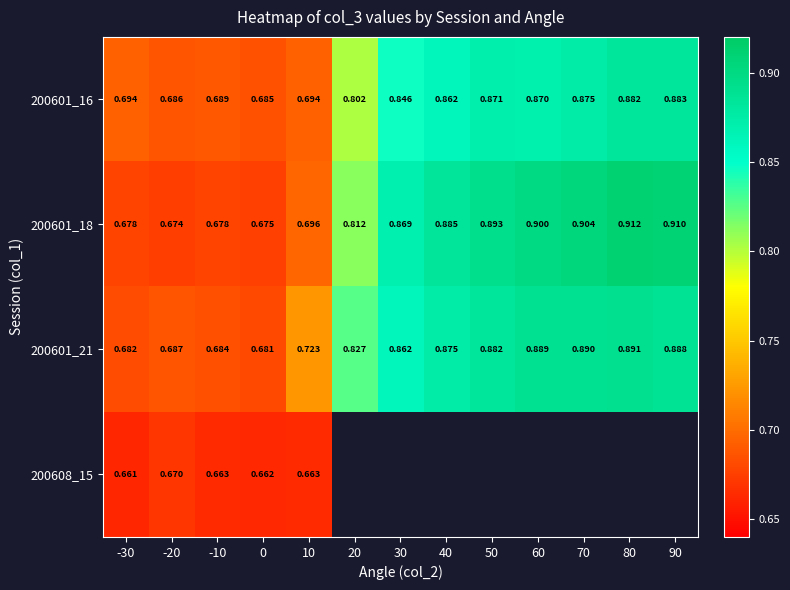

At which label does 200601_18 reach its peak?

80